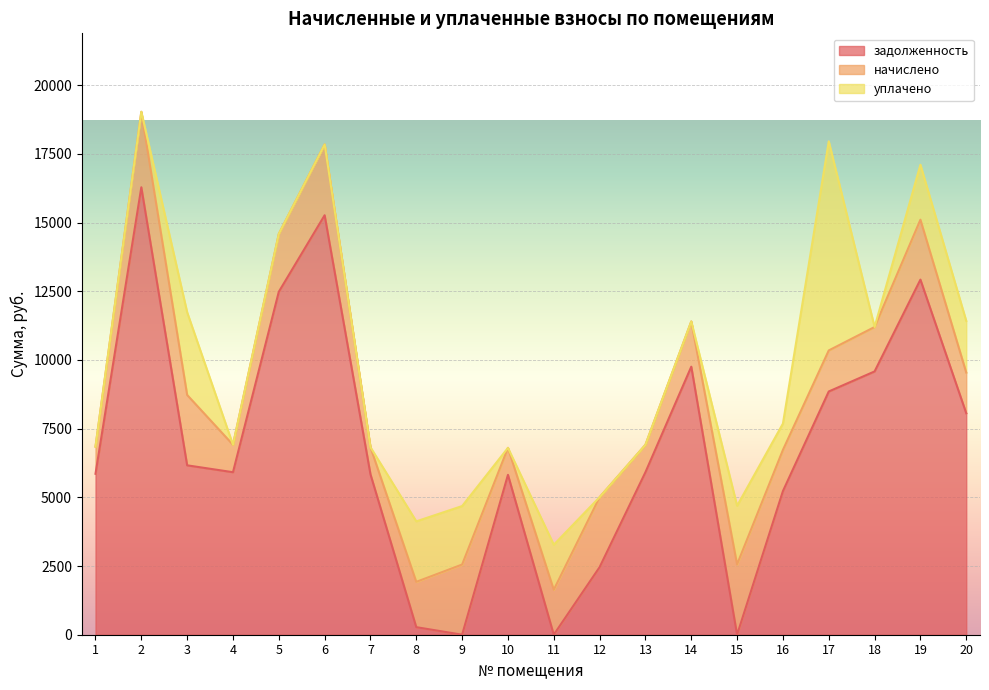

What is the spread (max minus min) of values at 2?

16281.6